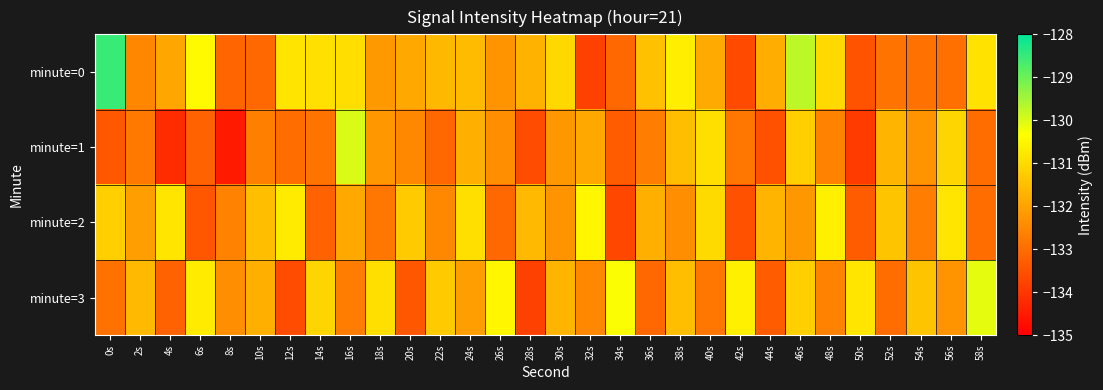

Reading left to right, what are all the values shown in this chart?

minute=0: 0s=-128.5	2s=-132.5	4s=-131.9	6s=-130.4	8s=-133.1	10s=-133.1	12s=-130.8	14s=-130.9	16s=-130.9	18s=-132.2	20s=-131.9	22s=-131.6	24s=-131.6	26s=-132.3	28s=-131.7	30s=-131.0	32s=-133.8	34s=-133.1	36s=-131.5	38s=-130.6	40s=-131.9	42s=-133.6	44s=-131.8	46s=-129.7	48s=-131.0	50s=-133.5	52s=-132.9	54s=-132.9	56s=-132.9	58s=-130.9
minute=1: 0s=-133.4	2s=-132.8	4s=-134.2	6s=-133.2	8s=-134.5	10s=-132.6	12s=-133.0	14s=-132.9	16s=-130.0	18s=-132.2	20s=-132.5	22s=-133.1	24s=-131.8	26s=-132.4	28s=-133.6	30s=-132.2	32s=-131.9	34s=-133.3	36s=-132.7	38s=-131.5	40s=-130.9	42s=-132.8	44s=-133.5	46s=-131.2	48s=-132.6	50s=-133.9	52s=-131.7	54s=-132.3	56s=-131.1	58s=-133.0
minute=2: 0s=-131.2	2s=-132.1	4s=-130.8	6s=-133.4	8s=-132.6	10s=-131.5	12s=-130.7	14s=-133.2	16s=-131.9	18s=-132.8	20s=-131.3	22s=-132.5	24s=-130.9	26s=-133.1	28s=-131.6	30s=-132.3	32s=-130.5	34s=-133.7	36s=-131.8	38s=-132.4	40s=-131.0	42s=-133.5	44s=-131.7	46s=-132.2	48s=-130.6	50s=-133.3	52s=-131.4	54s=-132.7	56s=-130.8	58s=-133.0
minute=3: 0s=-132.9	2s=-131.6	4s=-133.2	6s=-130.7	8s=-132.4	10s=-131.8	12s=-133.6	14s=-131.1	16s=-132.7	18s=-130.9	20s=-133.4	22s=-131.3	24s=-132.1	26s=-130.5	28s=-133.8	30s=-131.7	32s=-132.5	34s=-130.3	36s=-133.1	38s=-131.5	40s=-132.8	42s=-130.6	44s=-133.3	46s=-131.2	48s=-132.6	50s=-130.8	52s=-133.0	54s=-131.4	56s=-132.3	58s=-130.1